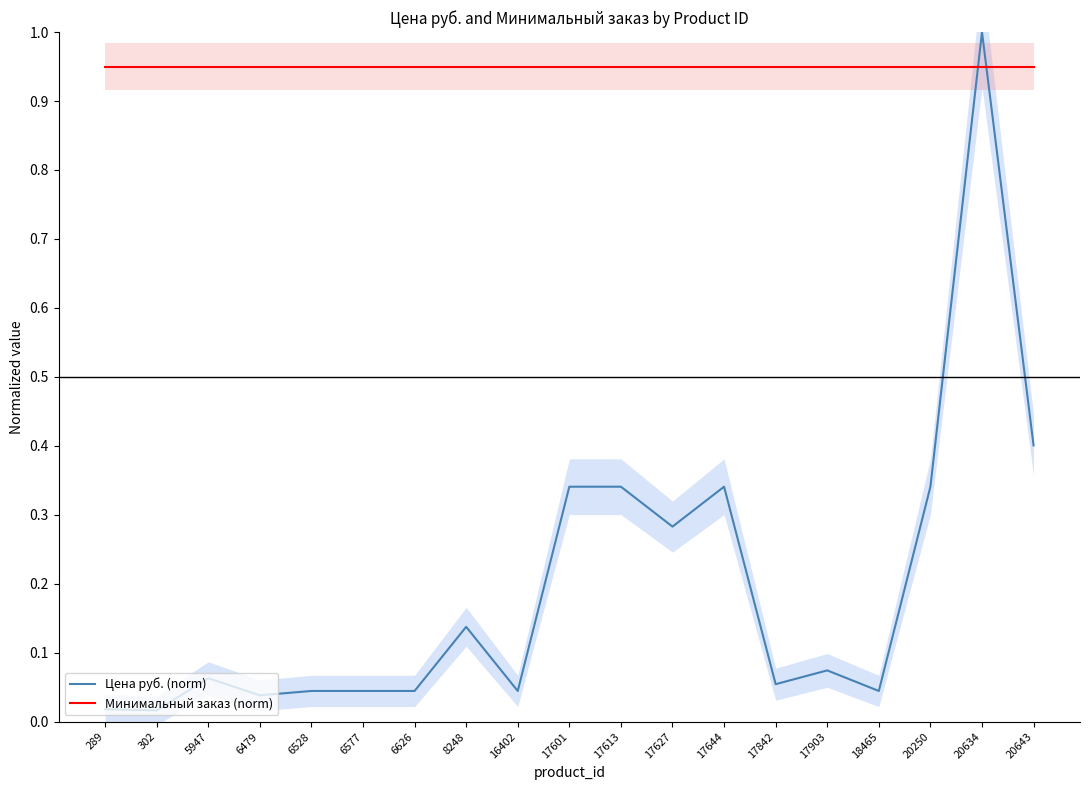

At which category is the sum across all series the highest?

20634